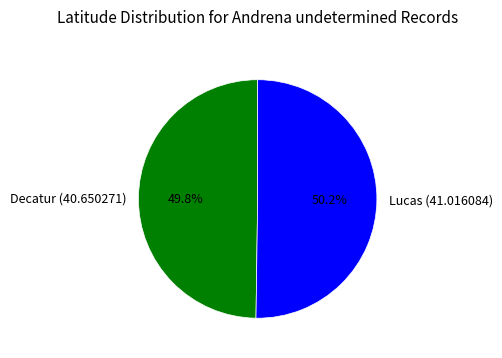

To the nearest percent, what is the average slice percentage?

50%